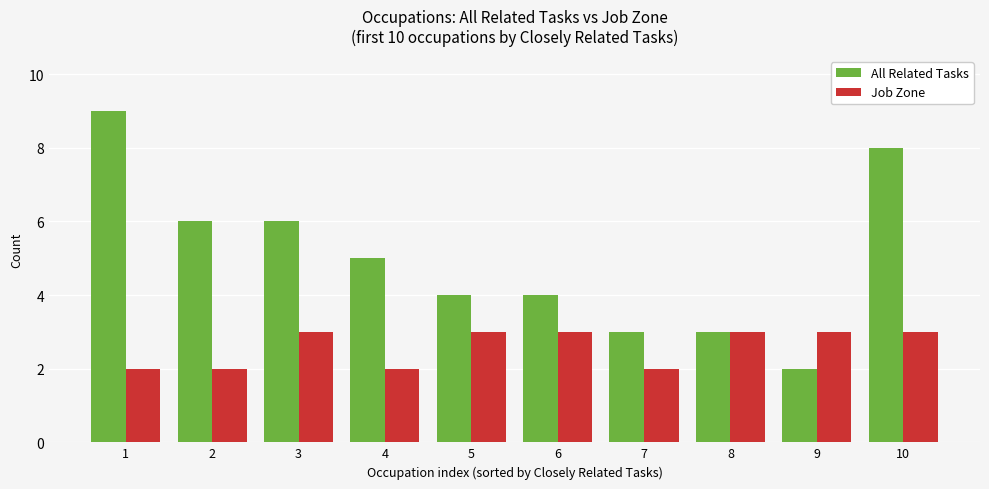

What is the difference between the highest and lowest values at 4?

3